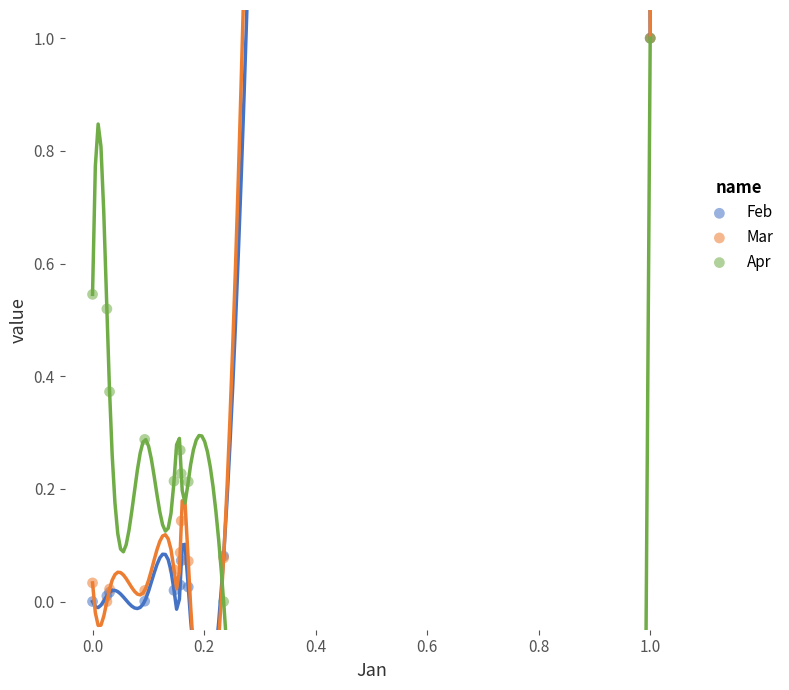

What are all the series names shown in the legend?

Feb, Mar, Apr